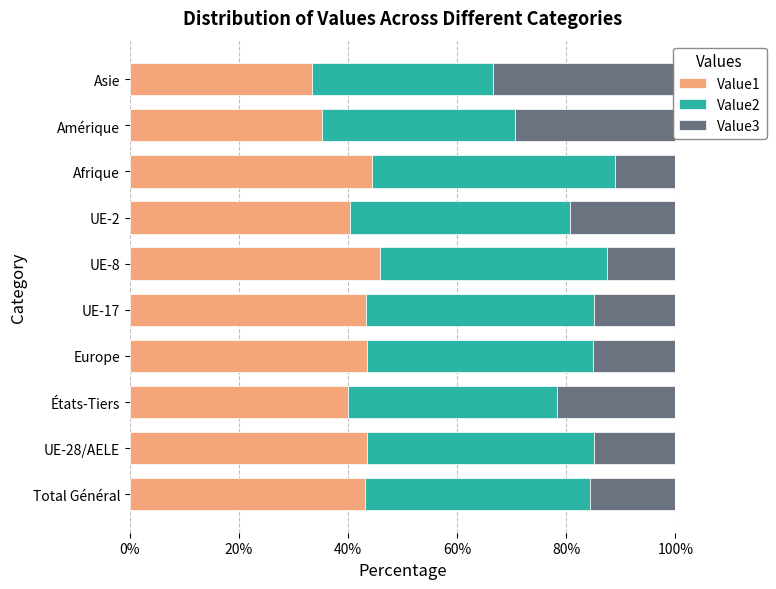

What is the minimum value shown in the chart?

11.1